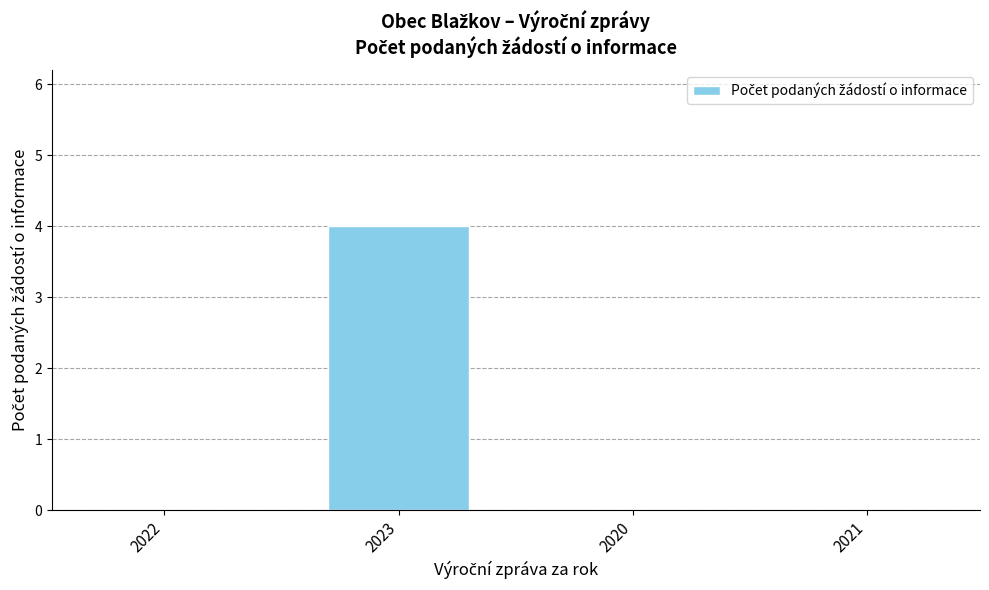

Between 2023 and 2021, which is larger?

2023